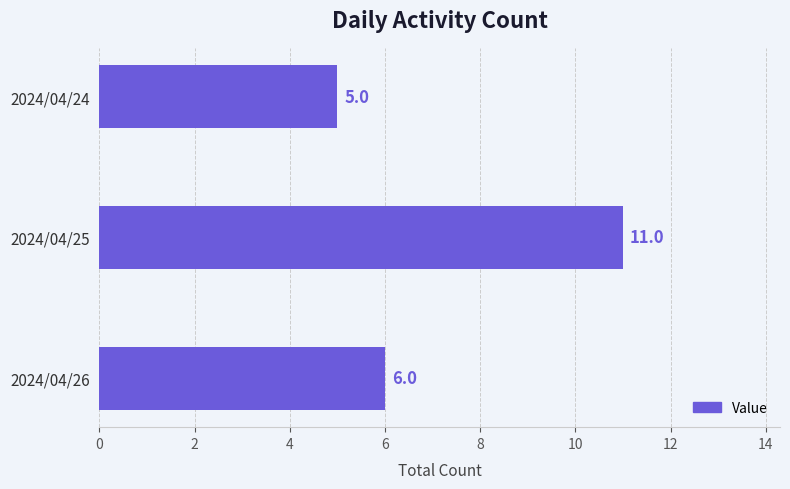

What is the average value?

7